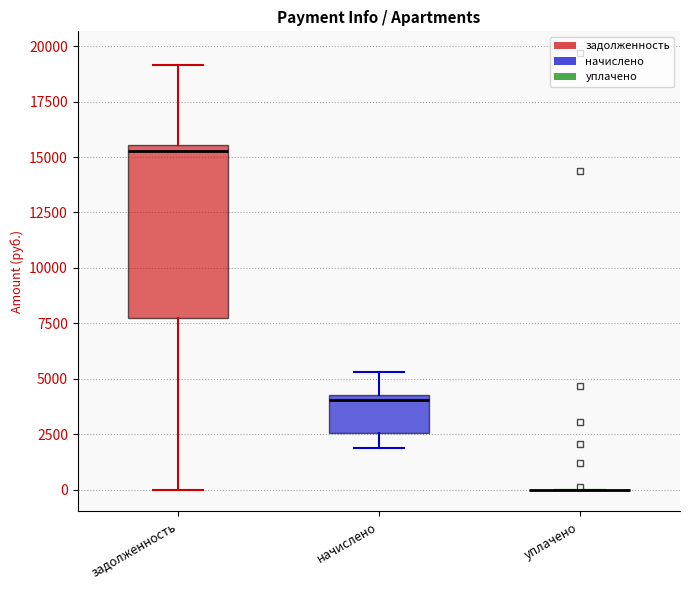

Where is the lower edge of the box for начислено on the y-axis? The values are not printed on the chart, so give them approximately, as read against the axis.

2500